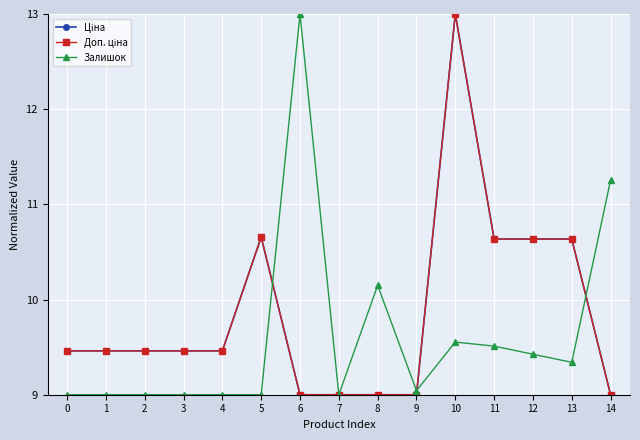

Does the chart have visible grid lines?

Yes